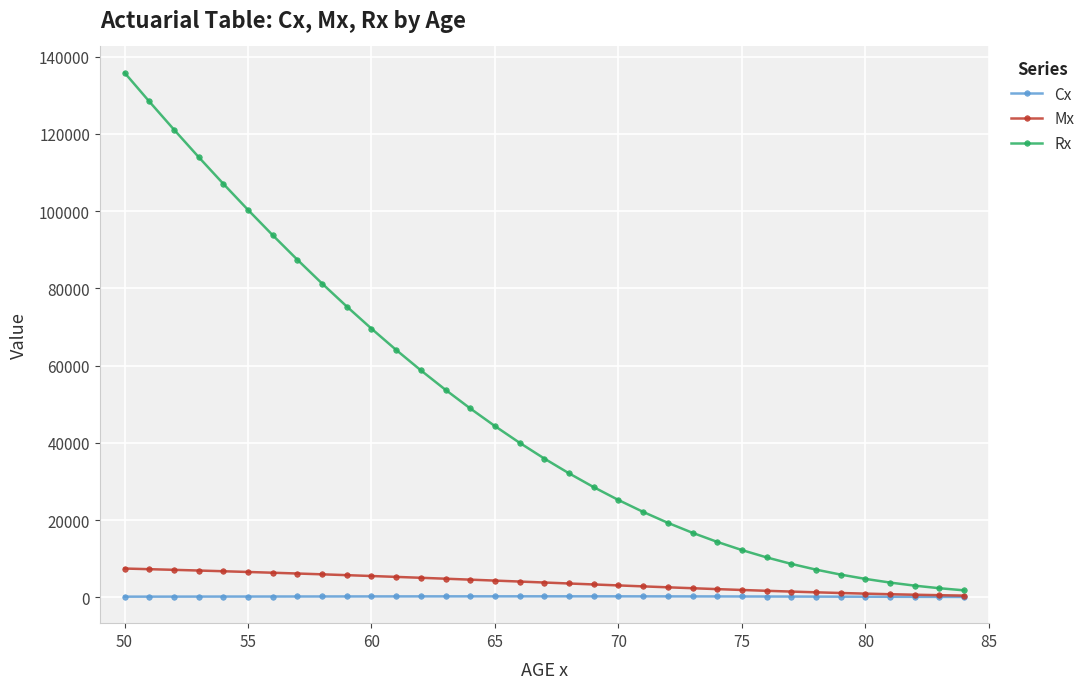

List the series in order of their peak value, lowest first.

Cx, Mx, Rx